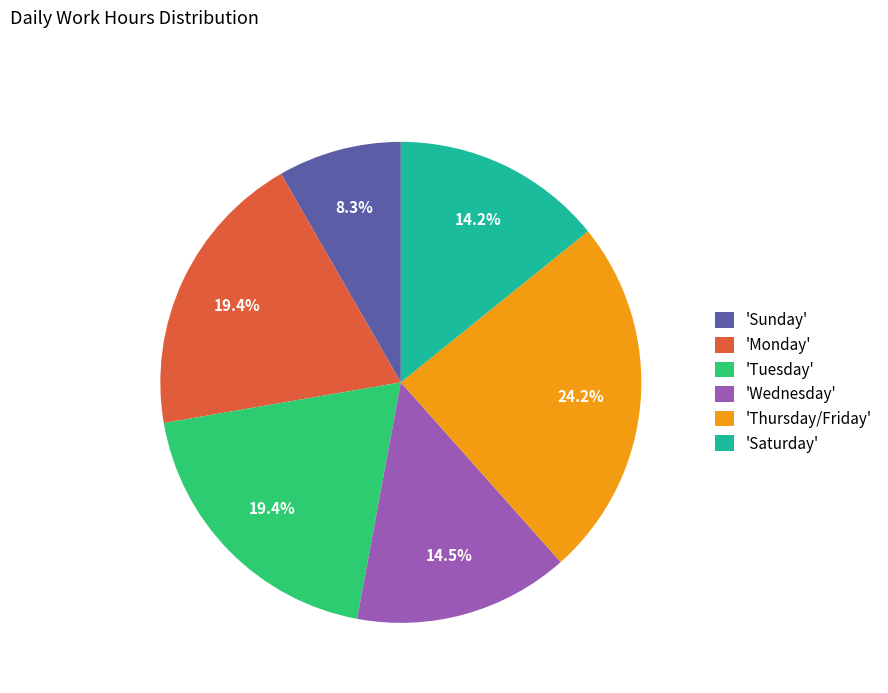

Approximately how many times larger is the value at 'Tuesday' compared to 'Saturday'?

1.4